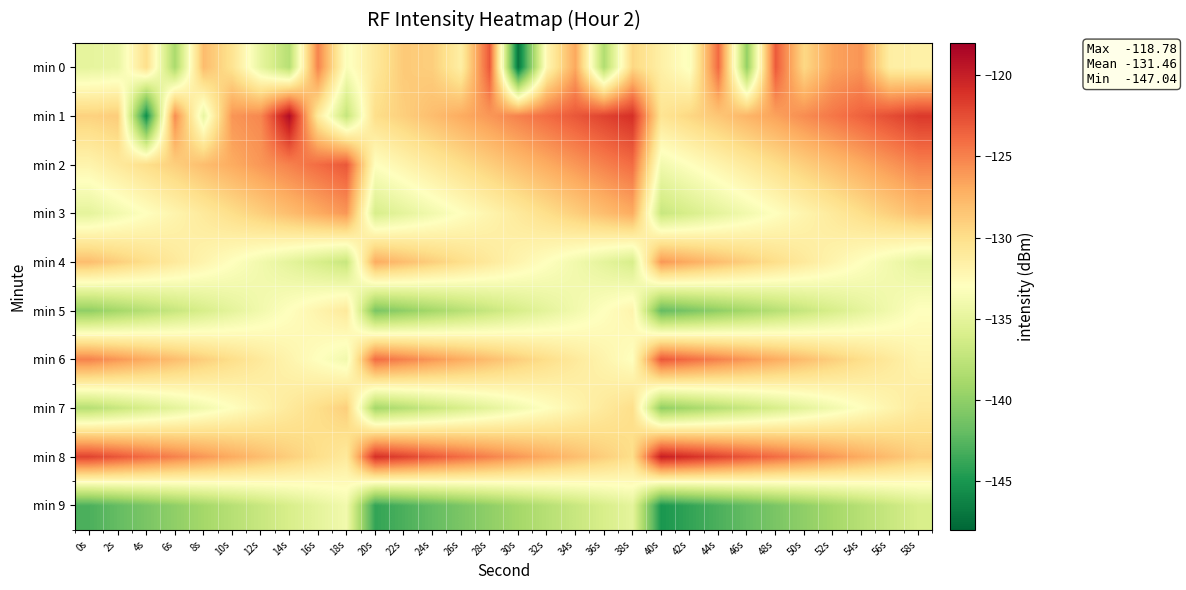

At 14s, list the series in order from largest to smallest.

min 1, min 2, min 3, min 8, min 7, min 6, min 5, min 4, min 9, min 0